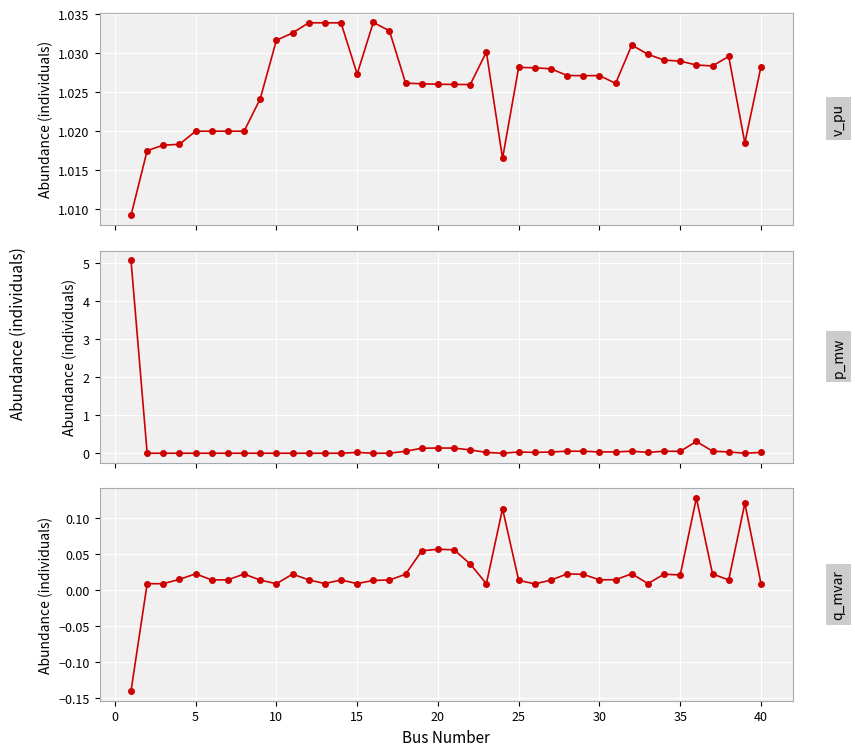

What is the smallest value displayed?

-0.1